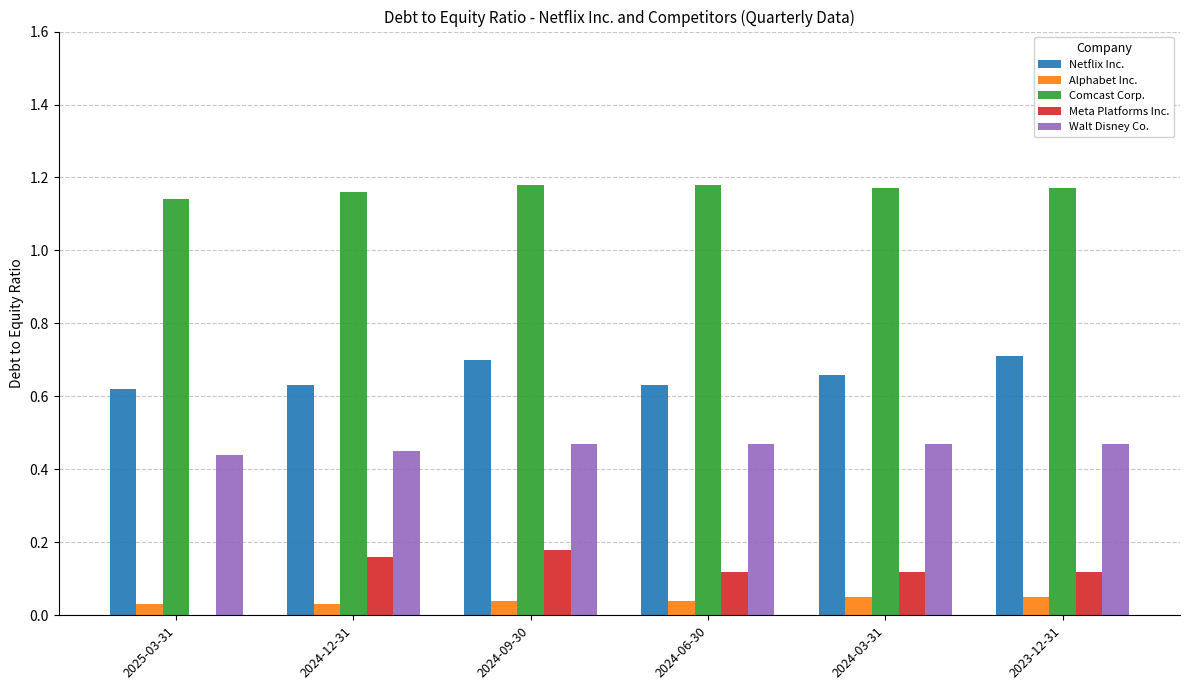

True or false: Alphabet Inc. has a value of 0.0 at 2024-03-31.

False